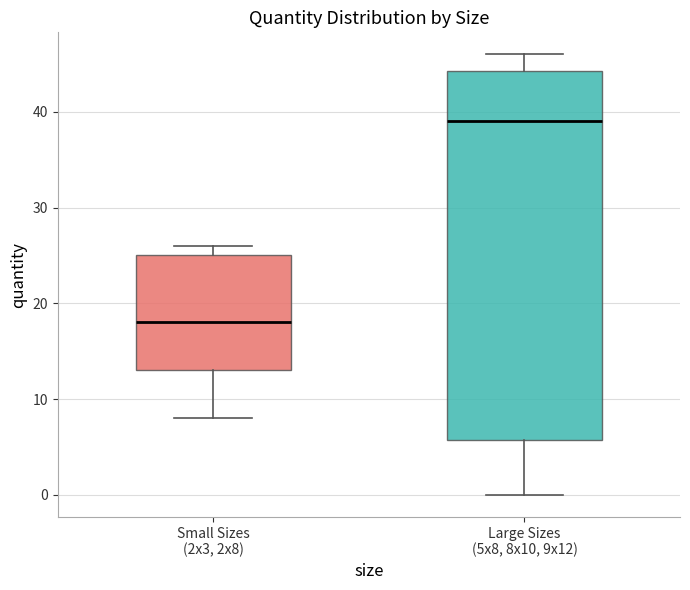

Which box's median line is the highest?

Large Sizes (5x8, 8x10, 9x12)